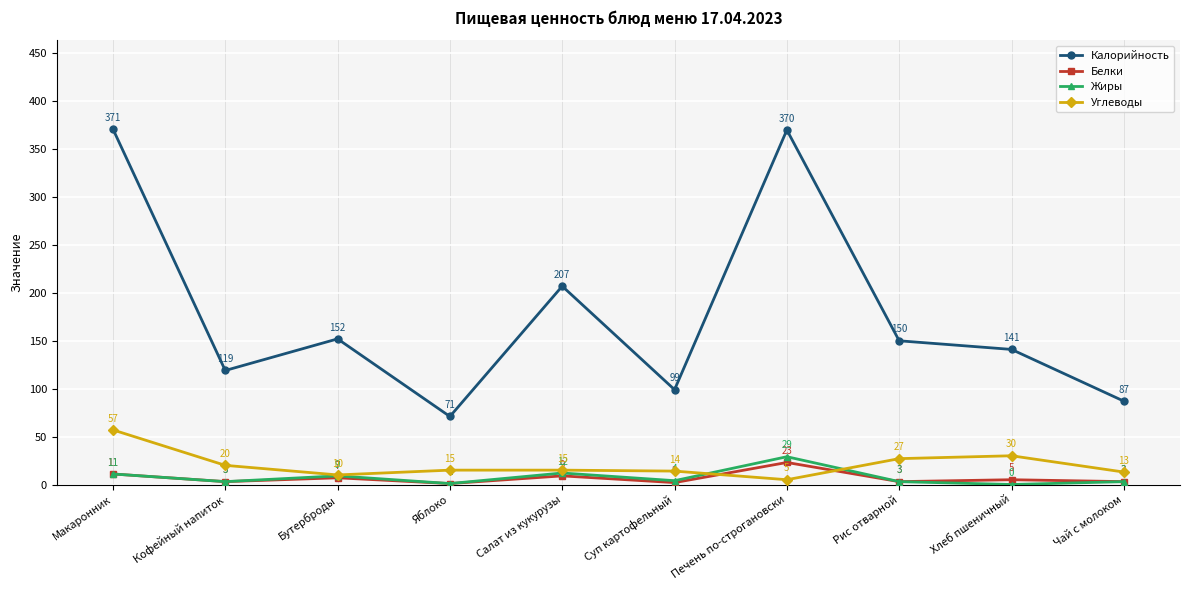

What is the highest value of the Жиры series?

29